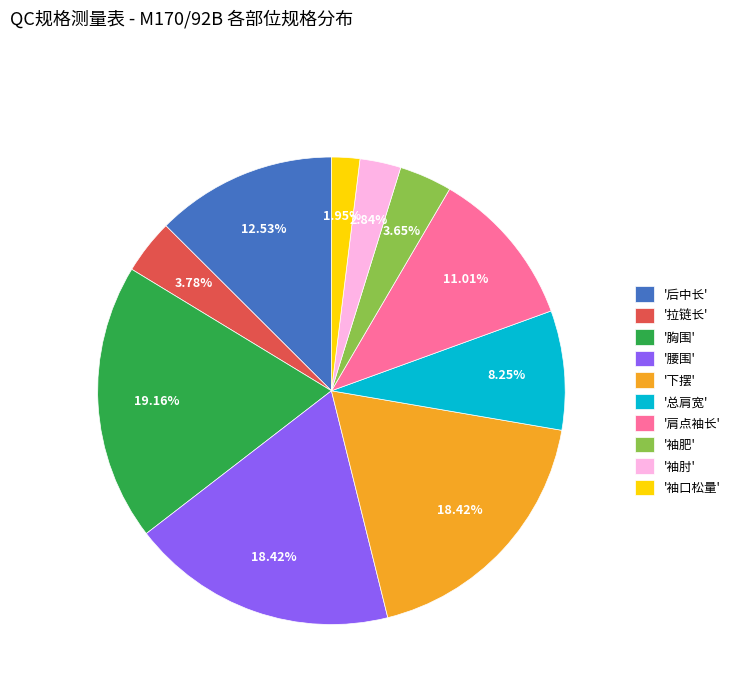

Is '袖口松量' the majority of the pie?

No